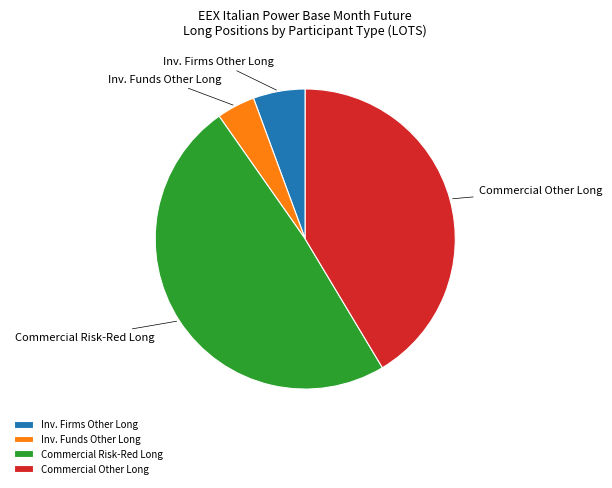

How many segments does this pie chart have?

4